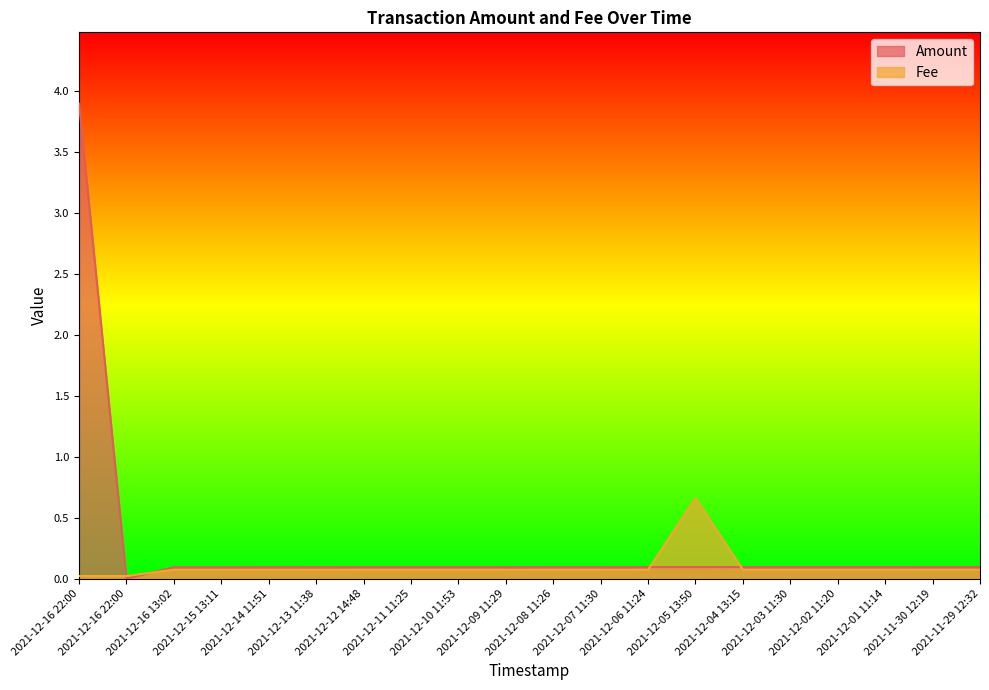

What value does the Amount series have at 2021-11-29 12:32?

0.1